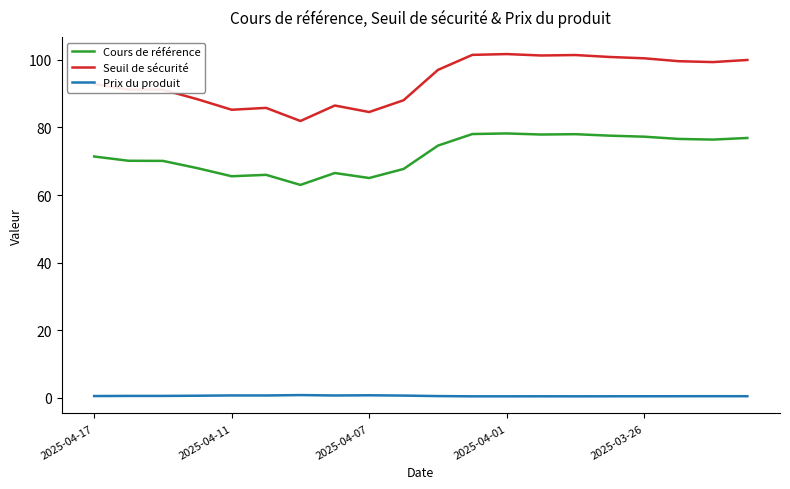

What is the maximum value for Cours de référence?

78.2